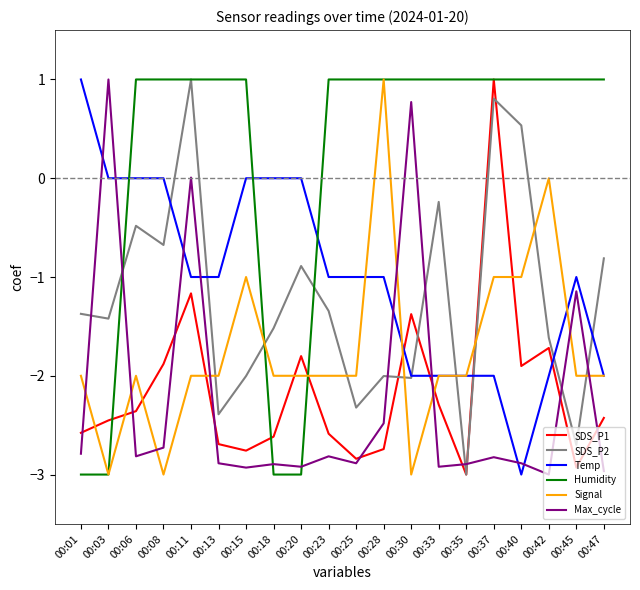

Which series ends up on top after the final intersection of Temp and SDS_P2?

SDS_P2